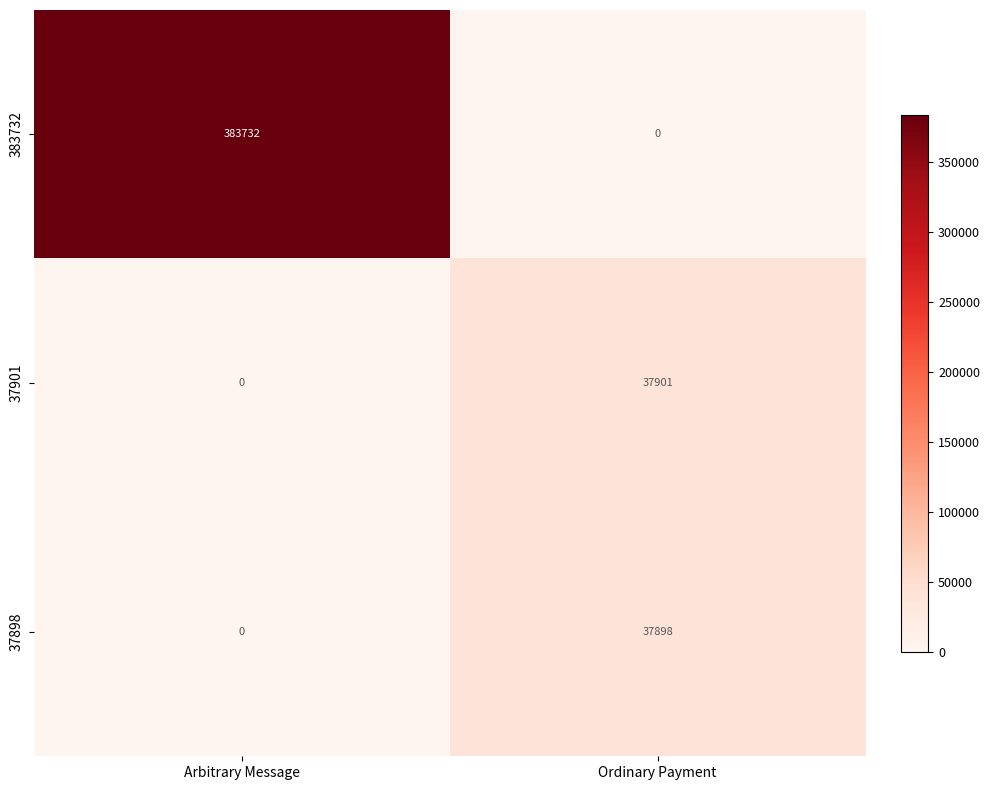

Read the 383732 value at Arbitrary Message.

383732